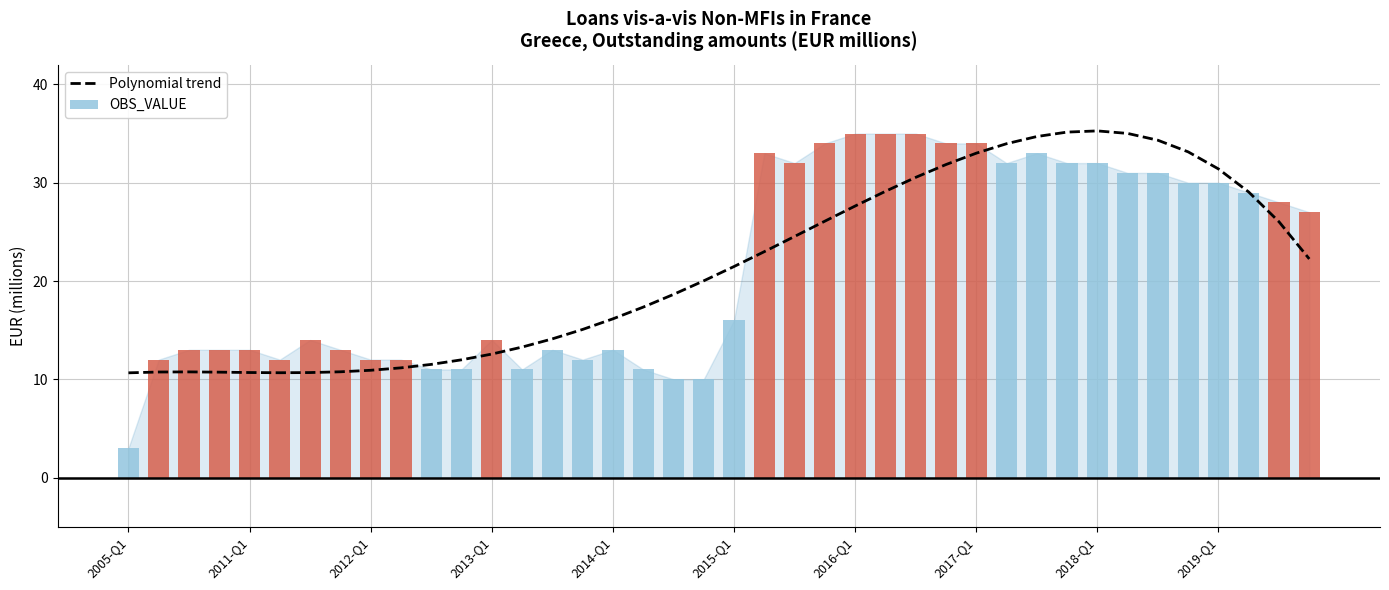

What is the difference between the second highest and second lowest values?

24.5